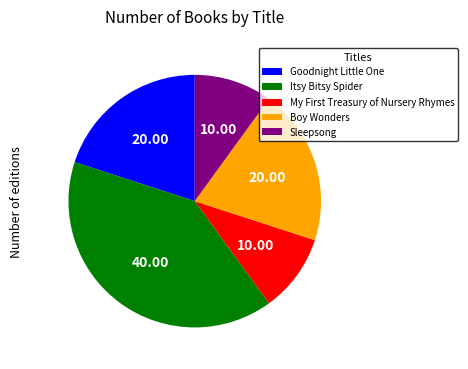

Which category has the biggest portion of the pie?

Itsy Bitsy Spider